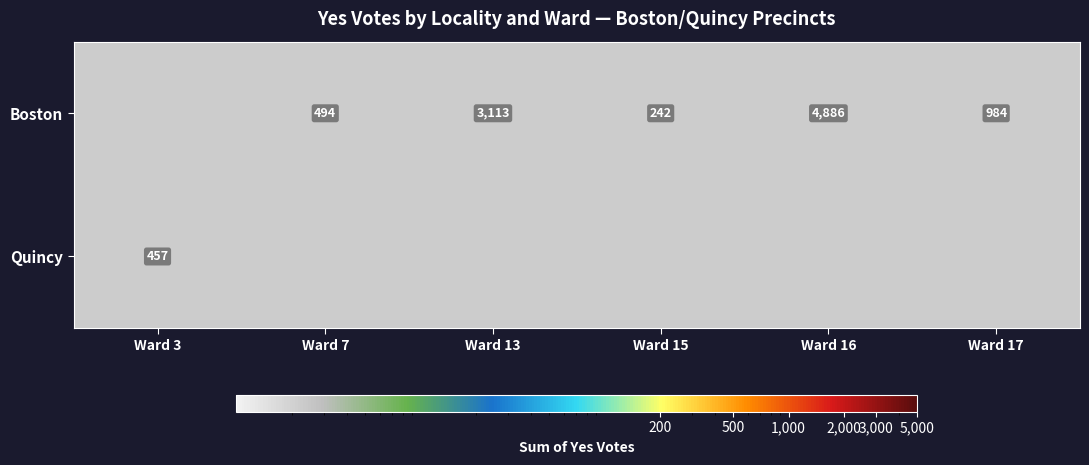

What is the difference between the highest and lowest values at Ward 13?

3113